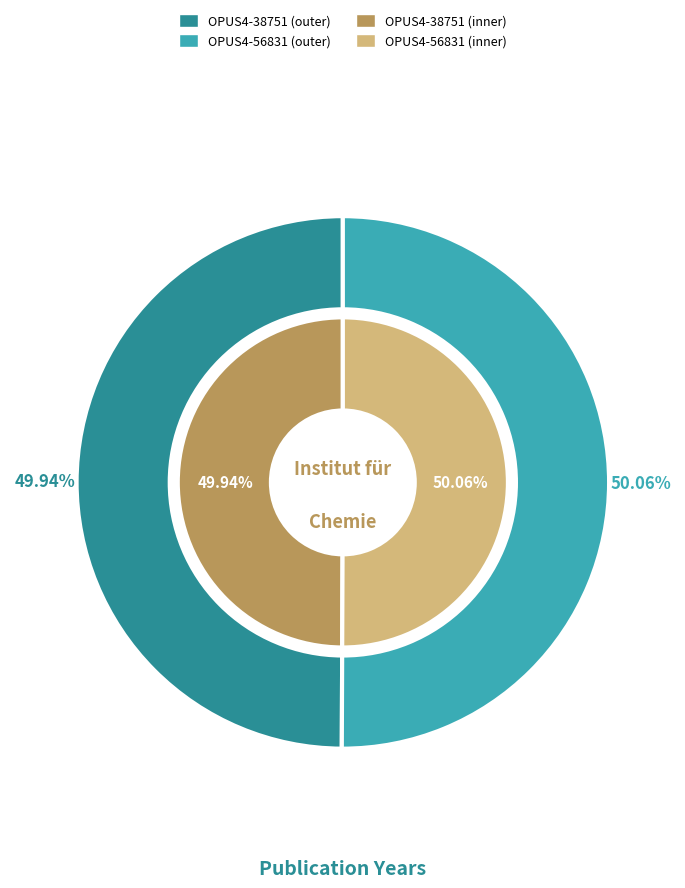

Is there a majority slice in this chart?

Yes